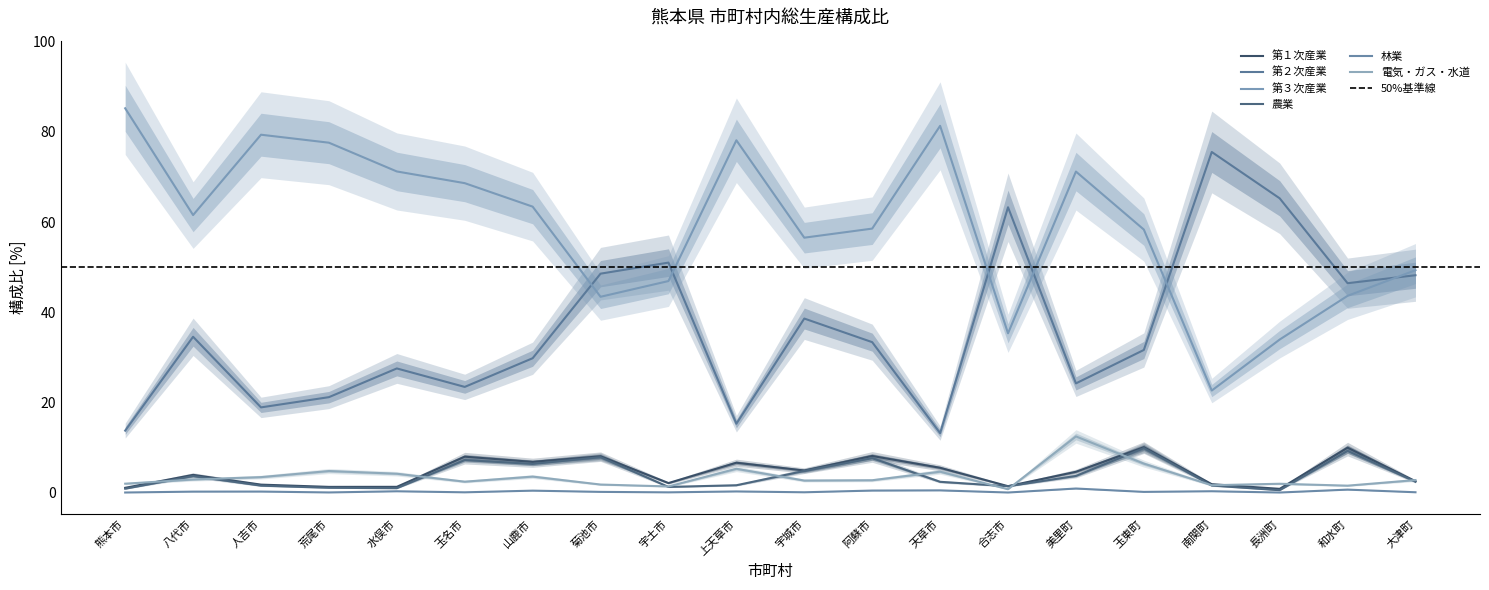

At which category does the chart reach its peak across all series?

熊本市